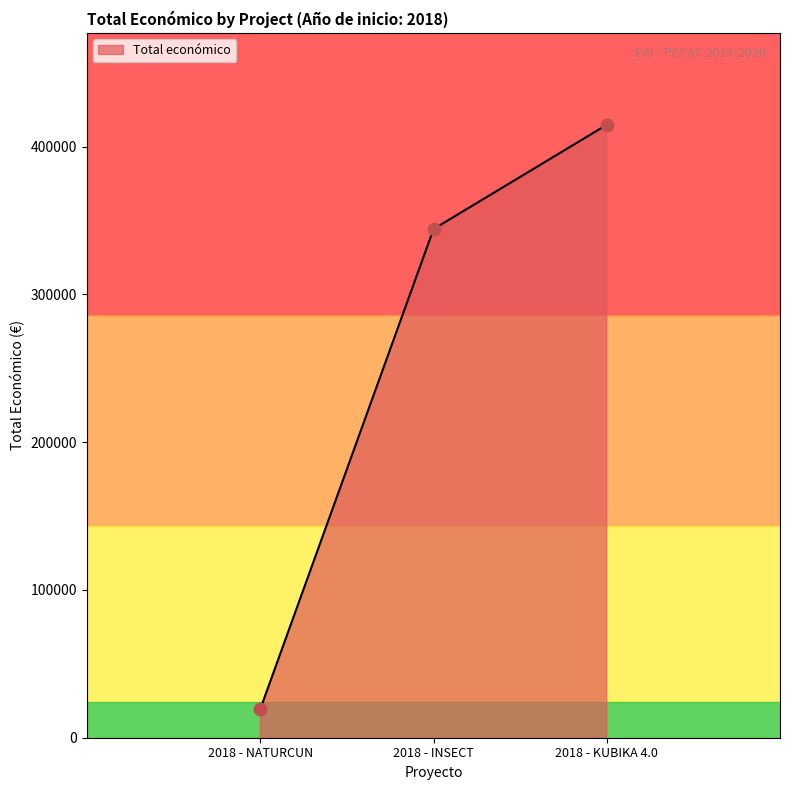

Which has a higher value, 2018 - INSECT or 2018 - NATURCUN?

2018 - INSECT